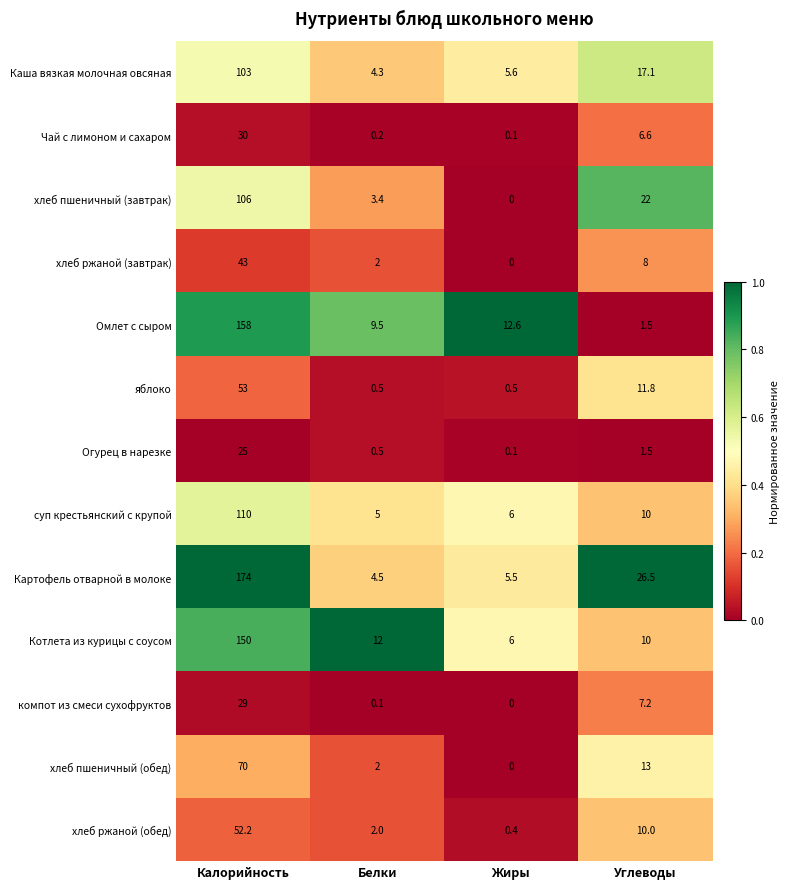

The value of Картофель отварной в молоке at Углеводы is 26.5. True or false?

True